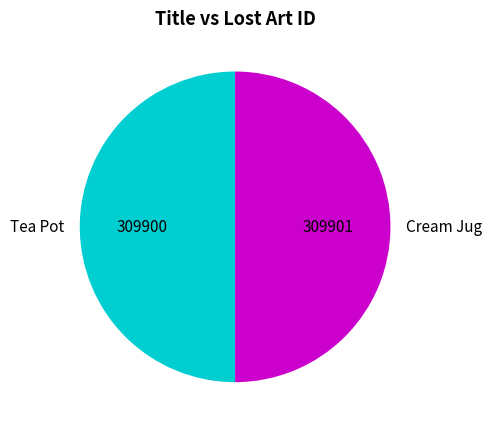

Do Cream Jug and Tea Pot together represent more than half of the pie?

Yes